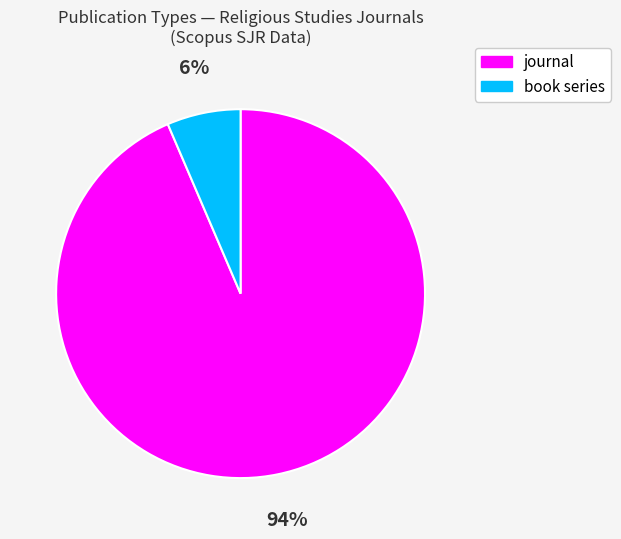

True or false: book series accounts for 6% of the total.

True